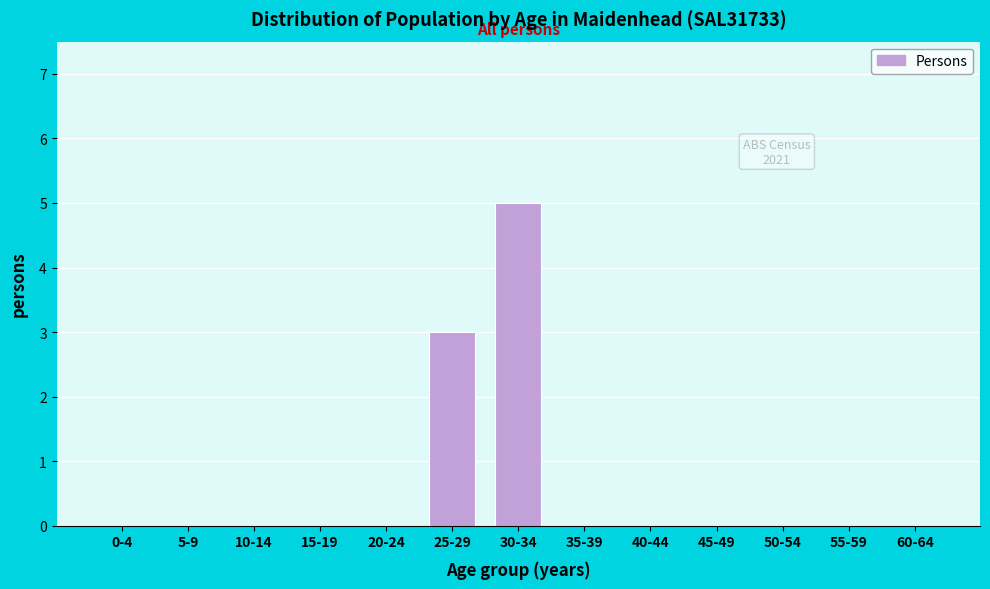

Reading left to right, transcribe all the data shown in this chart.

0-4=0	5-9=0	10-14=0	15-19=0	20-24=0	25-29=3	30-34=5	35-39=0	40-44=0	45-49=0	50-54=0	55-59=0	60-64=0